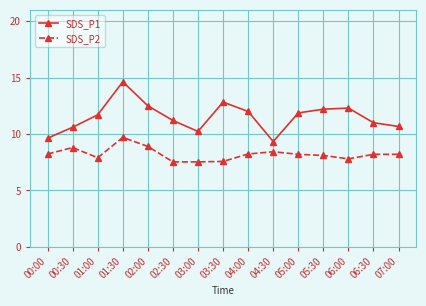

Where is the first local maximum for SDS_P2?

00:30